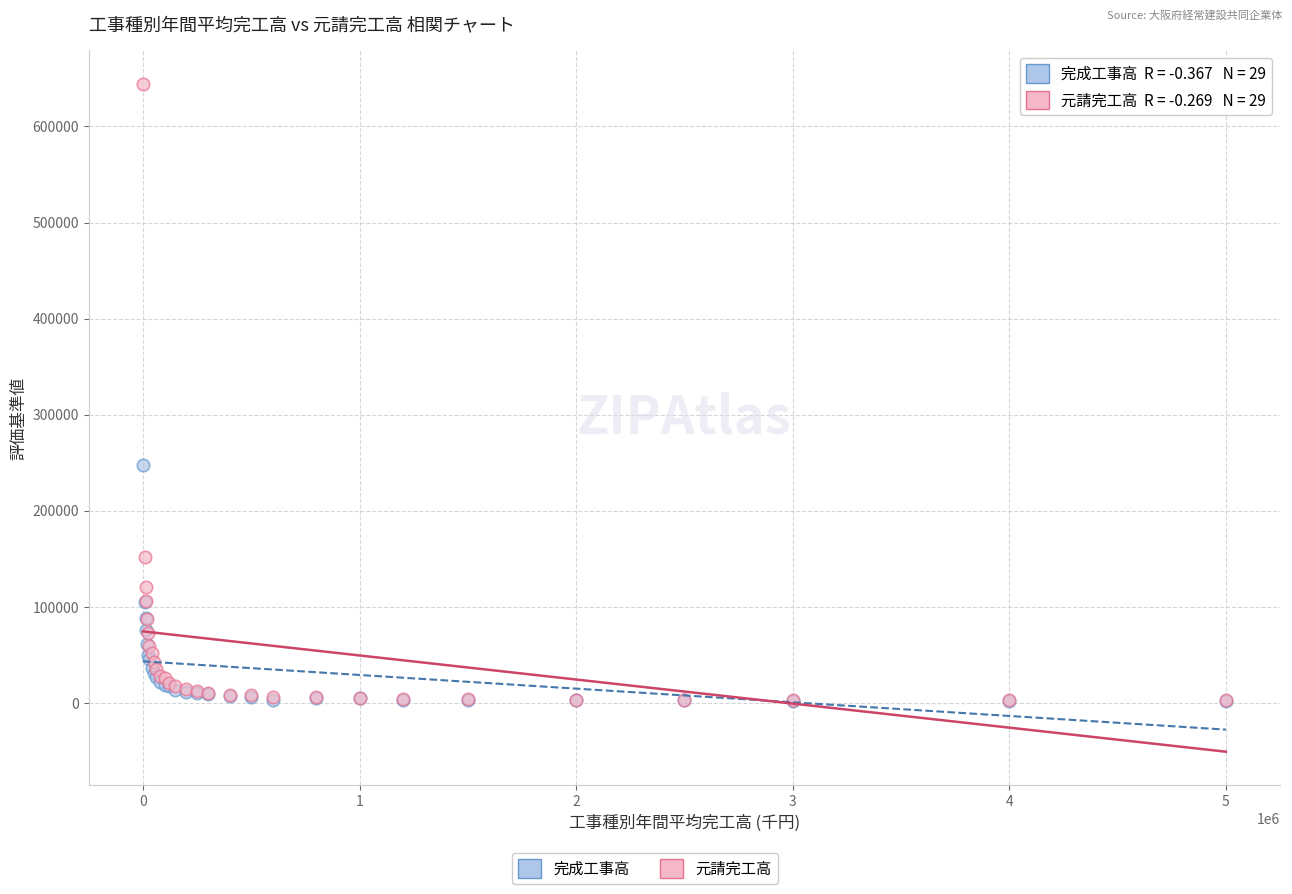

In the 元請完工高 series, what Y value is closest to 323378?

151613